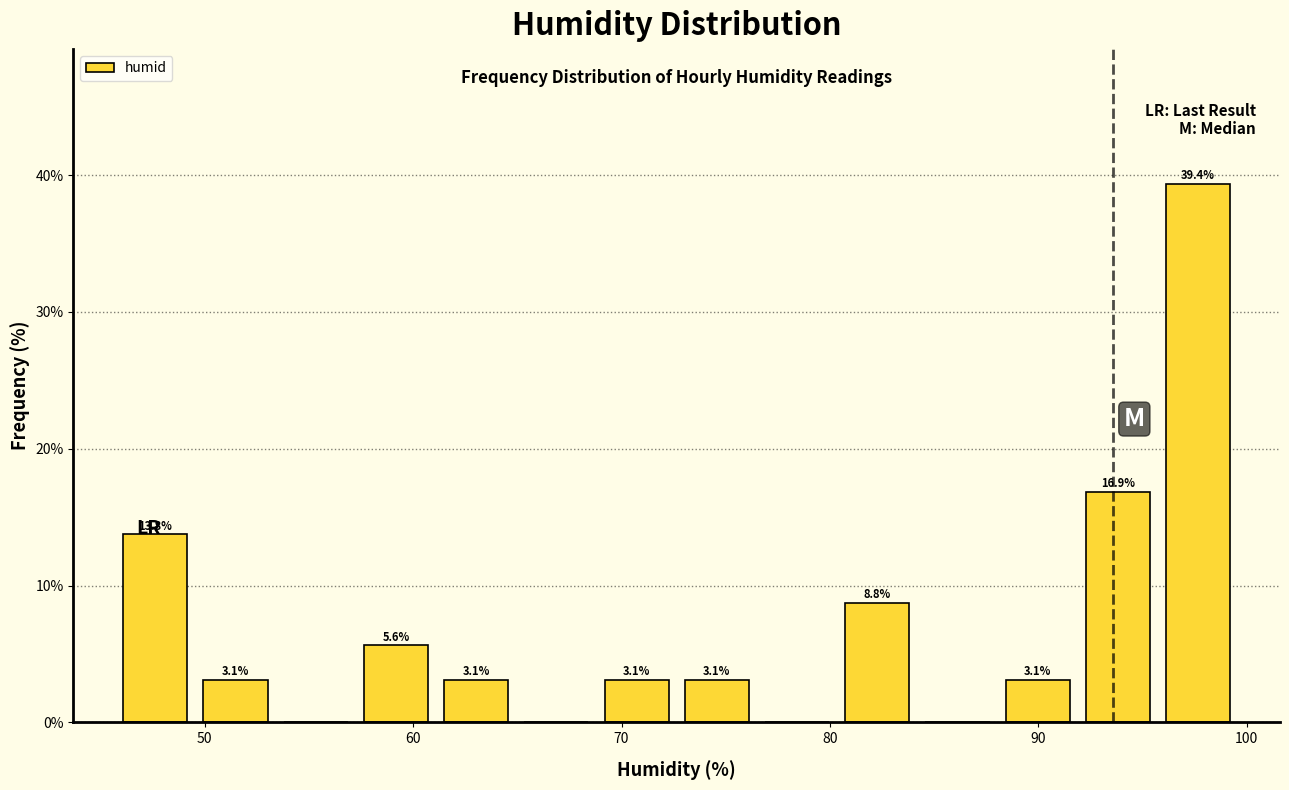

Read against the x-axis, roughly where is the centre of the tallest bar?

98